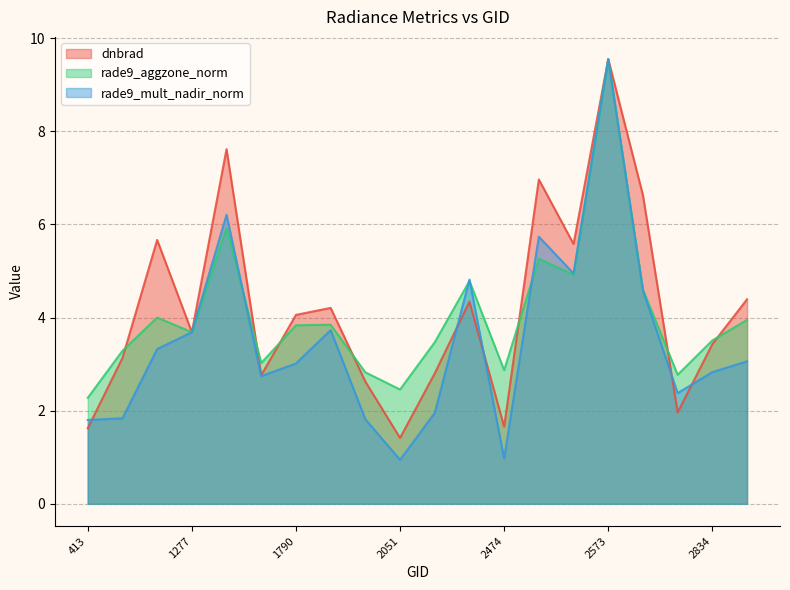

What is the approximate value of rade9_aggzone_norm at 530?

4.0